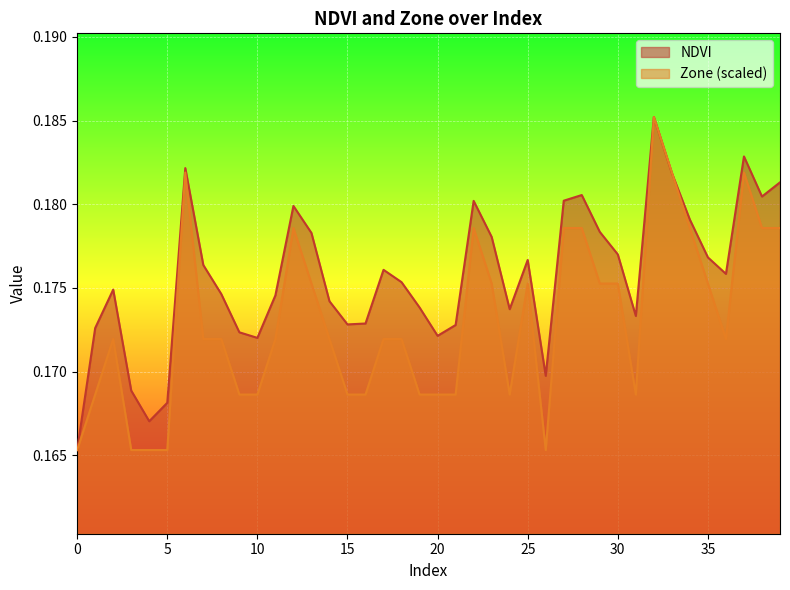

What is the highest value of the NDVI series?

0.2